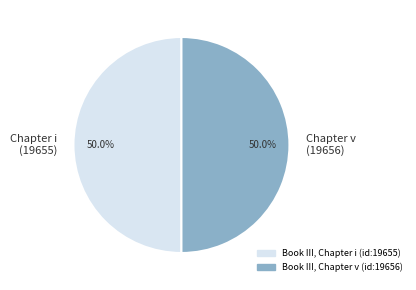

Approximately how many times larger is the value at Book III, Chapter i (id:19655) compared to Book III, Chapter v (id:19656)?

1.0